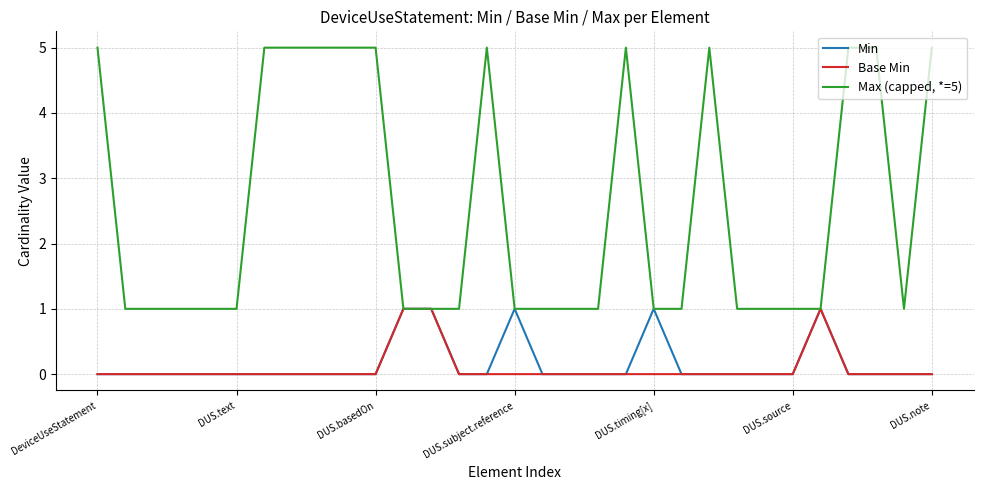

Which series has the widest spread of values?

Max (capped, *=5)